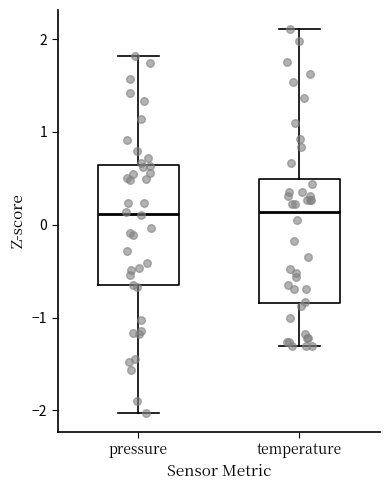

Reading left to right, read every box against the y-axis: the position of its median line, the range the box covers, and the ends of its whiskers. The values are not printed on the chart, so give them approximately, as read against the axis.

pressure: median 0.1, box -0.7 to 0.6, whiskers -2.0 to 1.8
temperature: median 0.1, box -0.8 to 0.5, whiskers -1.3 to 2.1